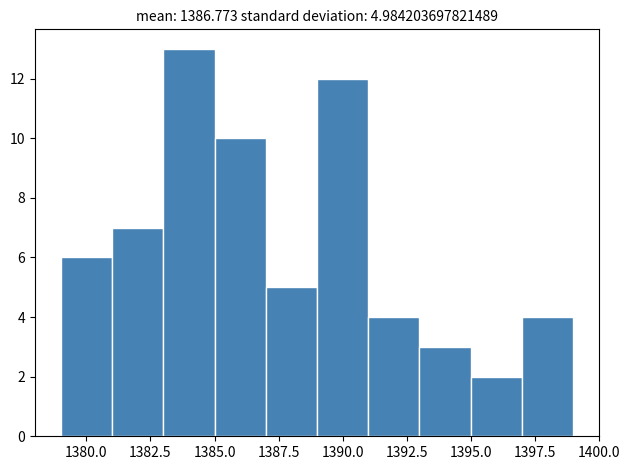

Over which range of the x-axis is the bar tallest?

1383 to 1385